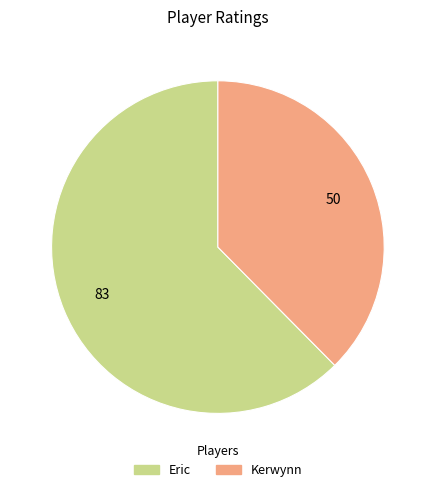

Is Kerwynn the majority of the pie?

No